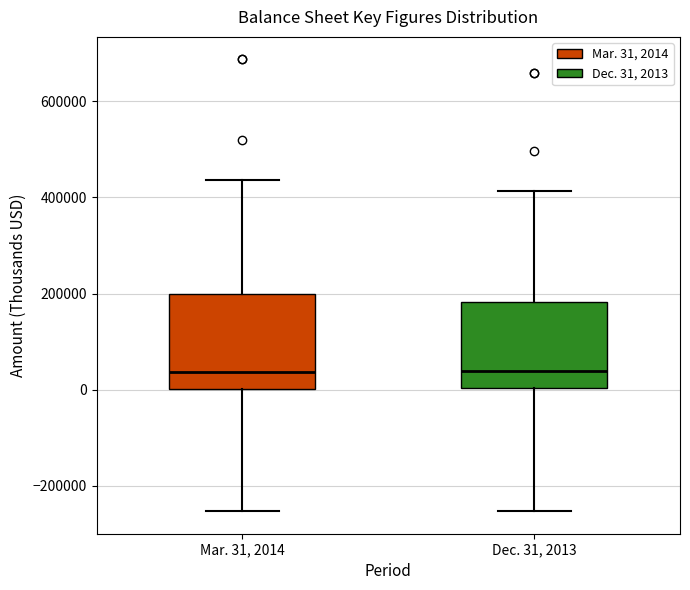

Reading left to right, transcribe this box plot: for each box, give where its median line is, the range the box spans, and where its two whiskers end, as read against the y-axis. The values are not printed on the chart, so give them approximately, as read against the axis.

Mar. 31, 2014: median 40000, box 0 to 200000, whiskers -260000 to 440000
Dec. 31, 2013: median 40000, box 0 to 180000, whiskers -260000 to 420000